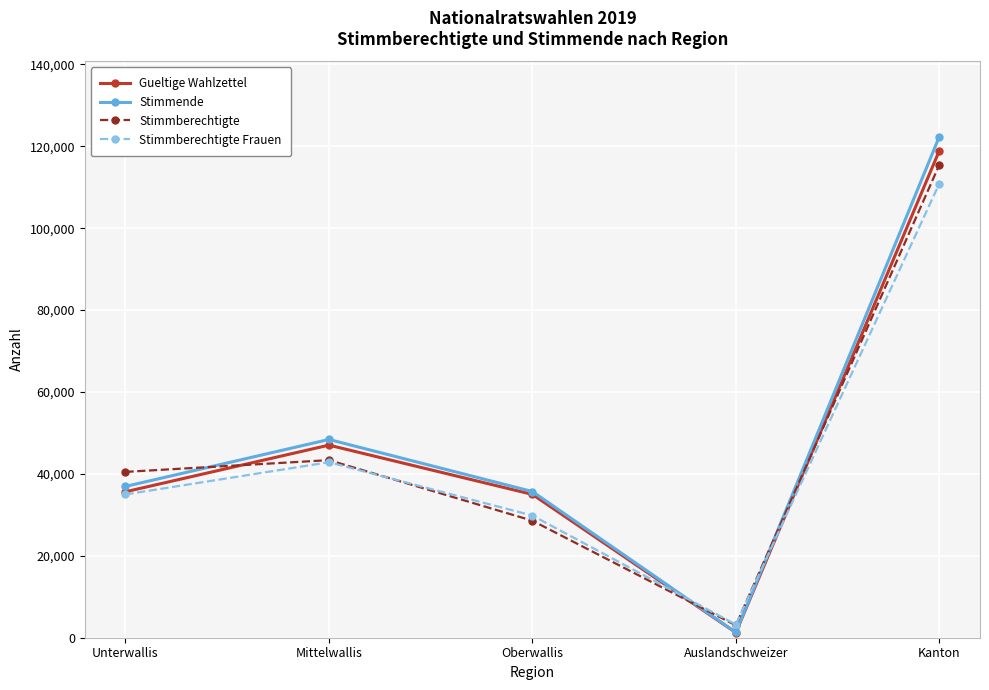

Which series has the largest range (max minus min)?

Stimmende